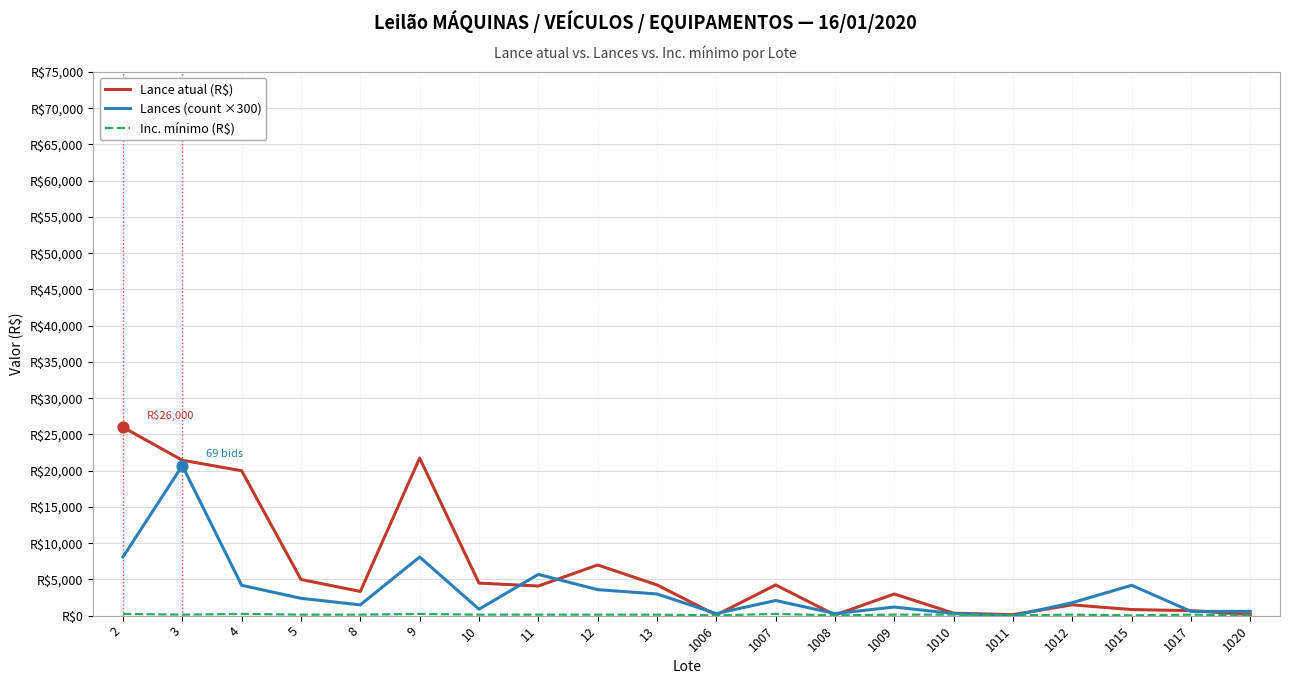

At how many categories does at least one series exceed 15434?

4